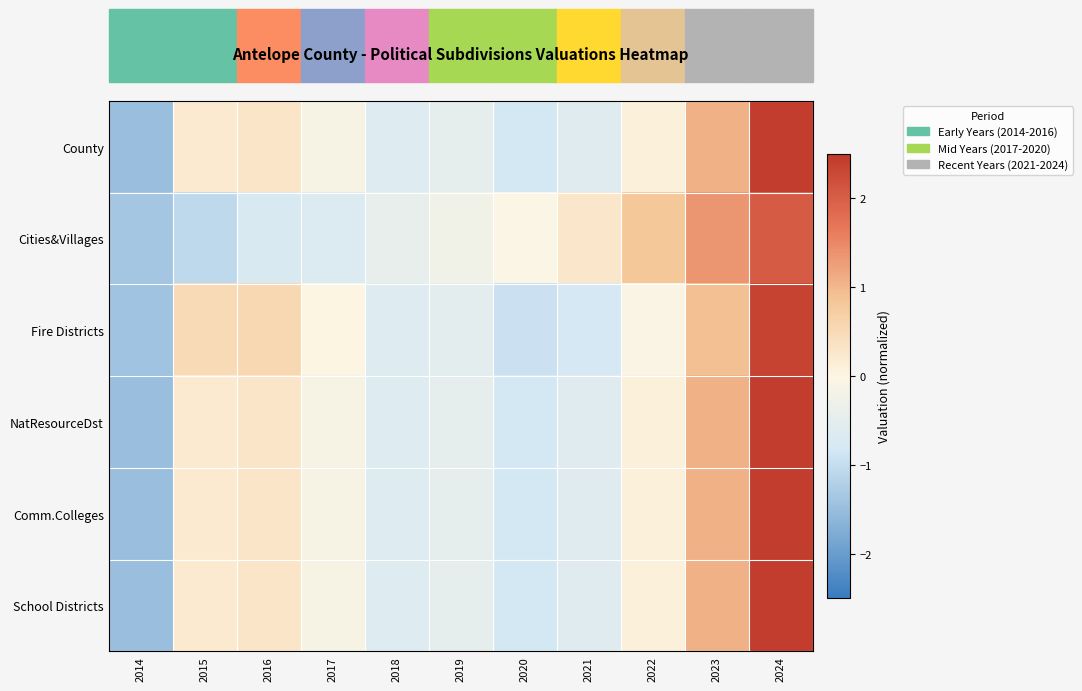

At how many categories does at least one series exceed 1?

2